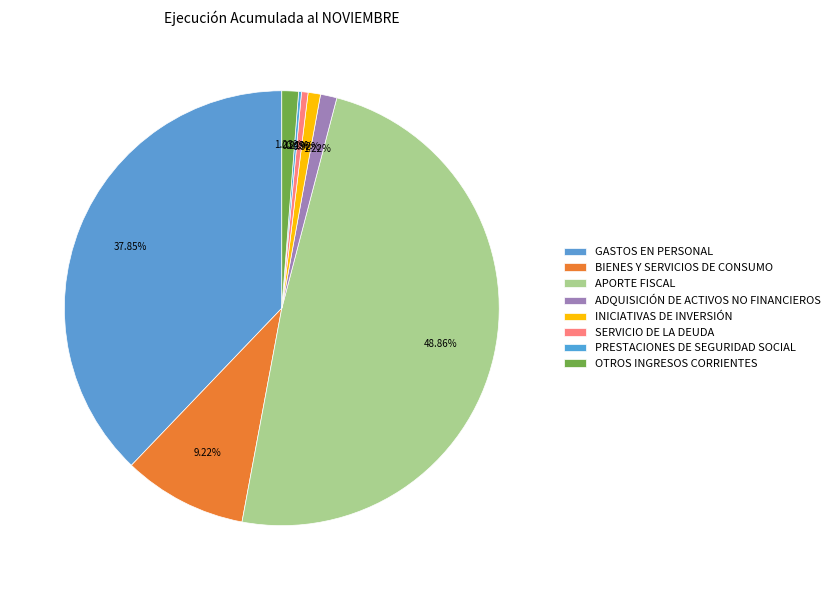

To the nearest percent, what portion does ADQUISICIÓN DE ACTIVOS NO FINANCIEROS represent?

1%